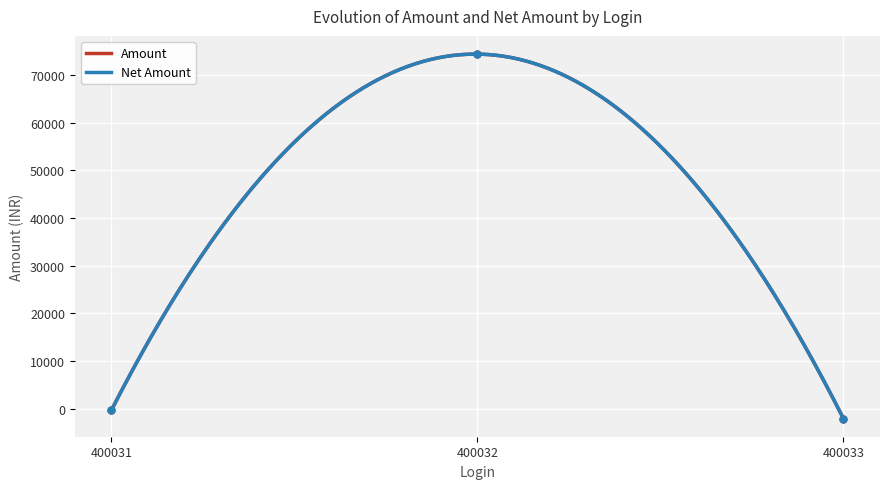

Reading right to left, what are all the values shown in this chart?

Amount: -2094.5	74399.9	-342.4
Net Amount: -2094.5	74399.9	-342.4